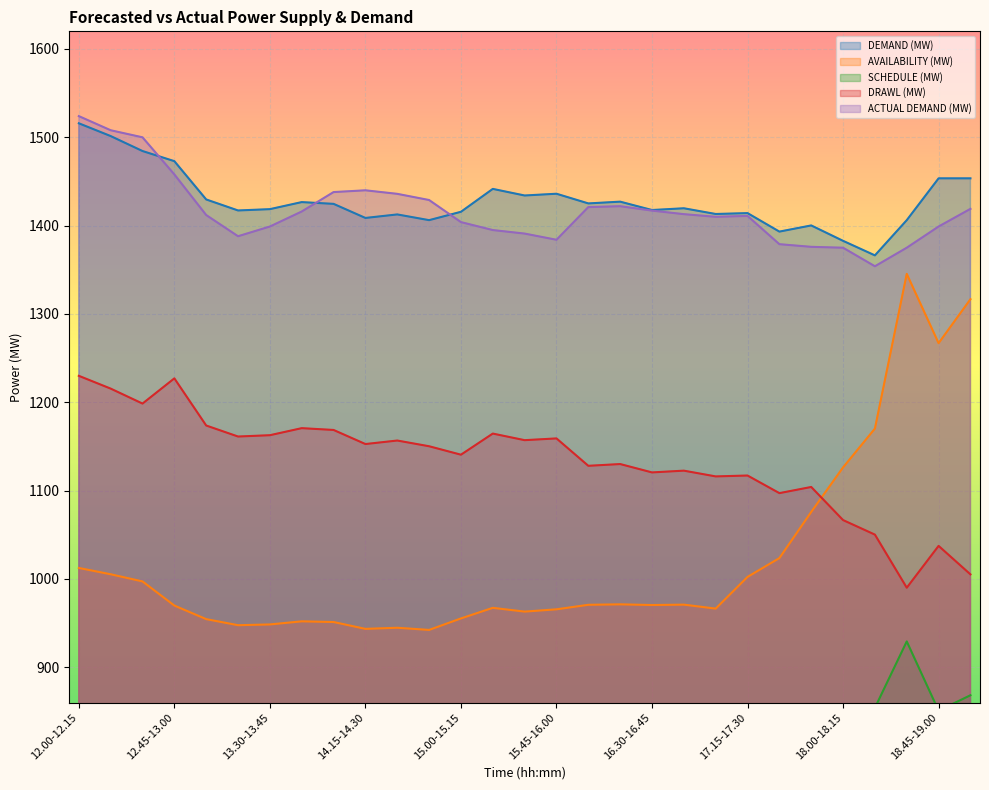

True or false: DEMAND (MW) has a value of 1441.6 at 15.15-15.30.

True